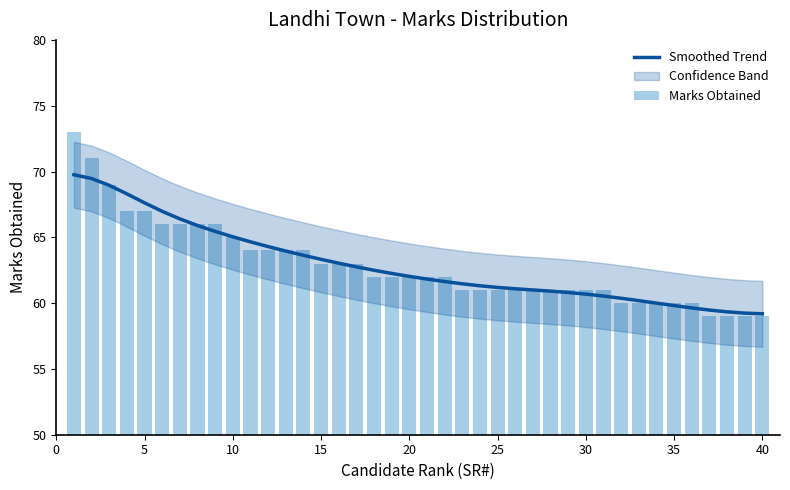

Rank the series by their maximum value, from highest to lowest.

Marks Obtained, Smoothed Trend